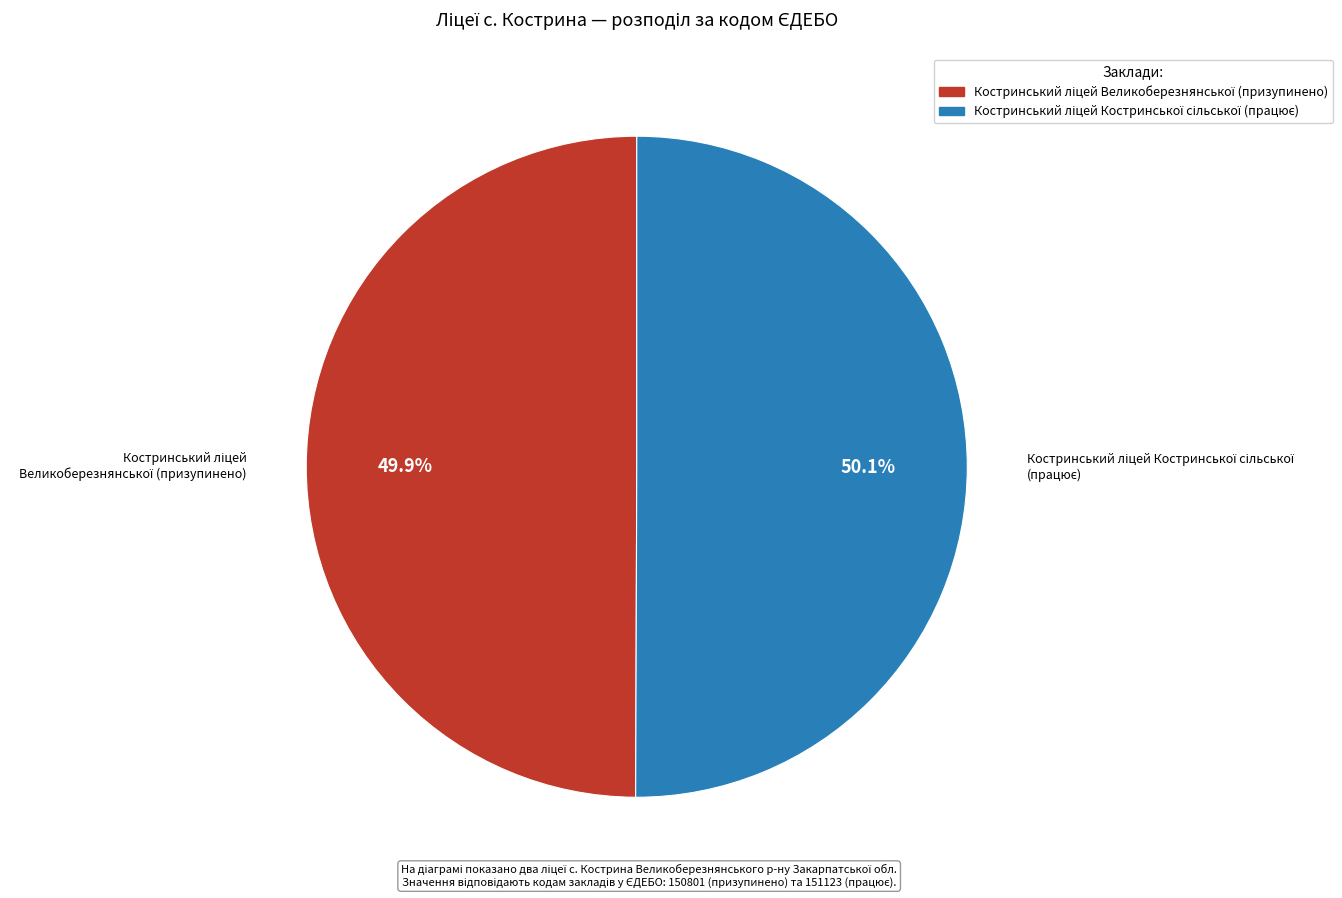

Does any single category account for the majority?

Yes